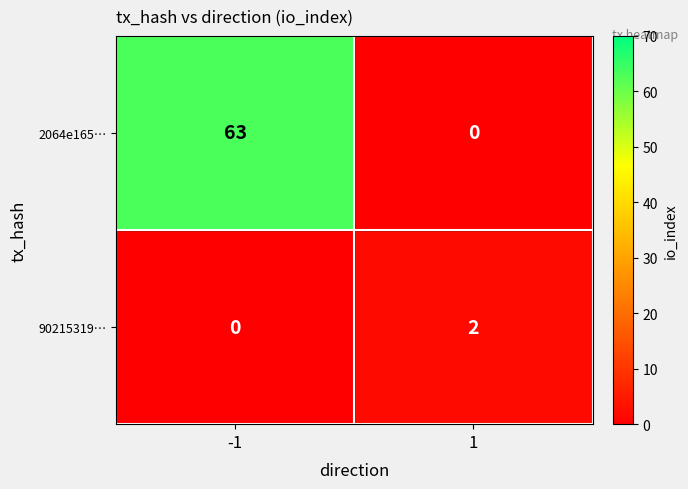

Reading left to right, list all the values displayed in this chart.

2064e165…: 63	0
90215319…: 0	2